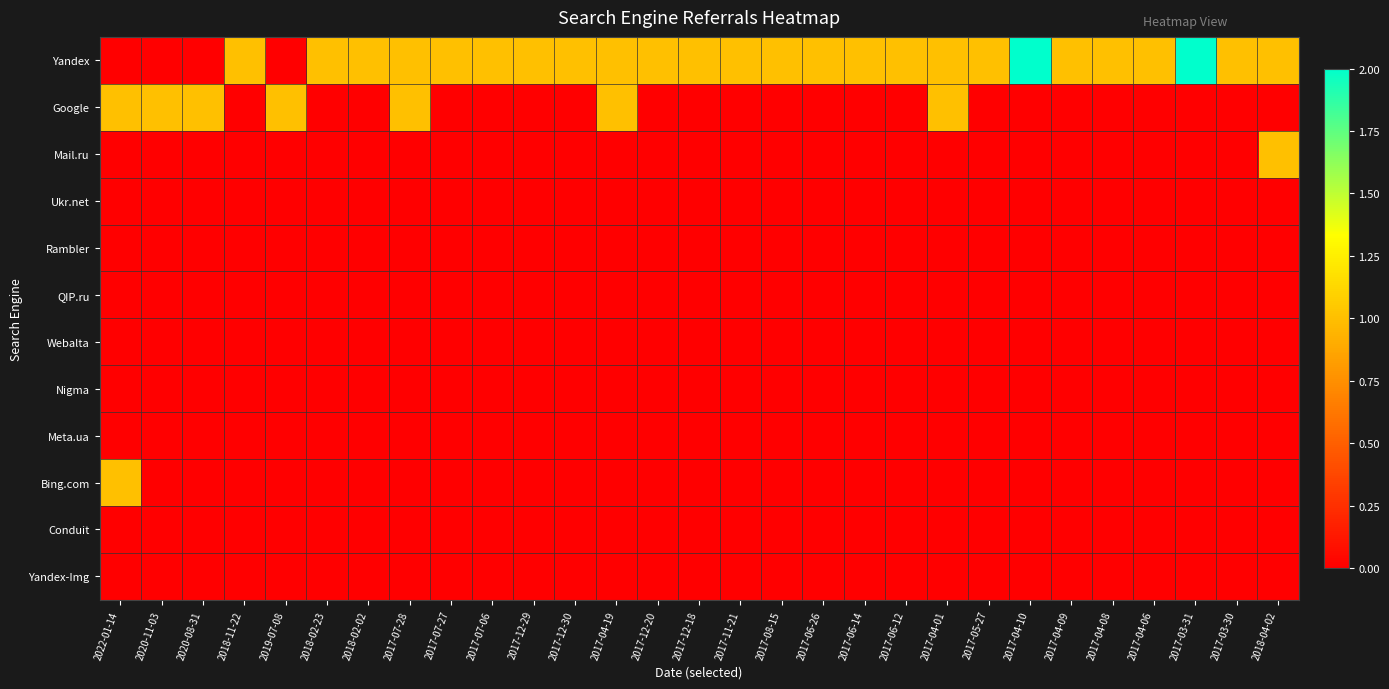

How many series are shown in this chart?

12